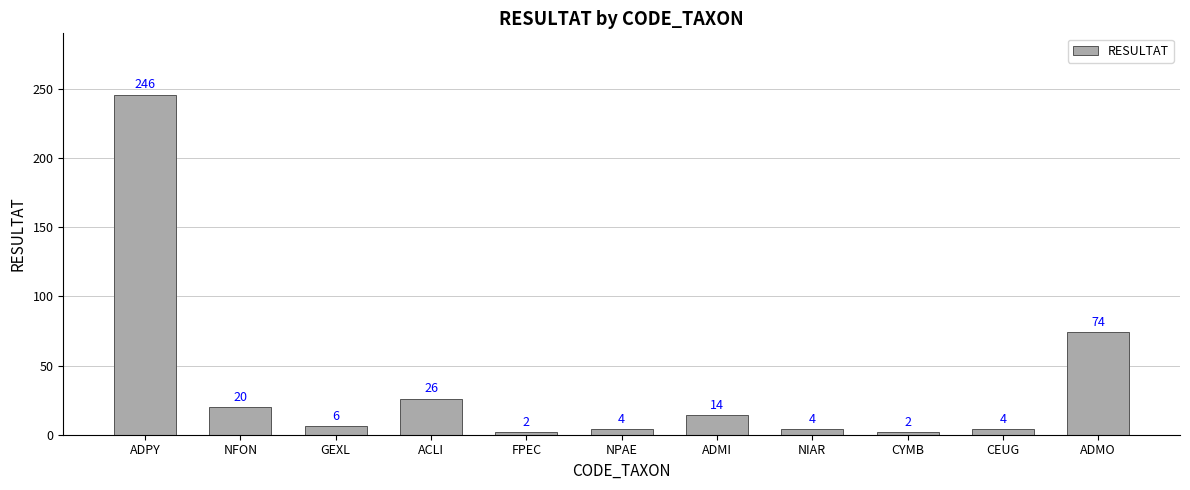

Where is the data nearest to the value 124?

ADMO